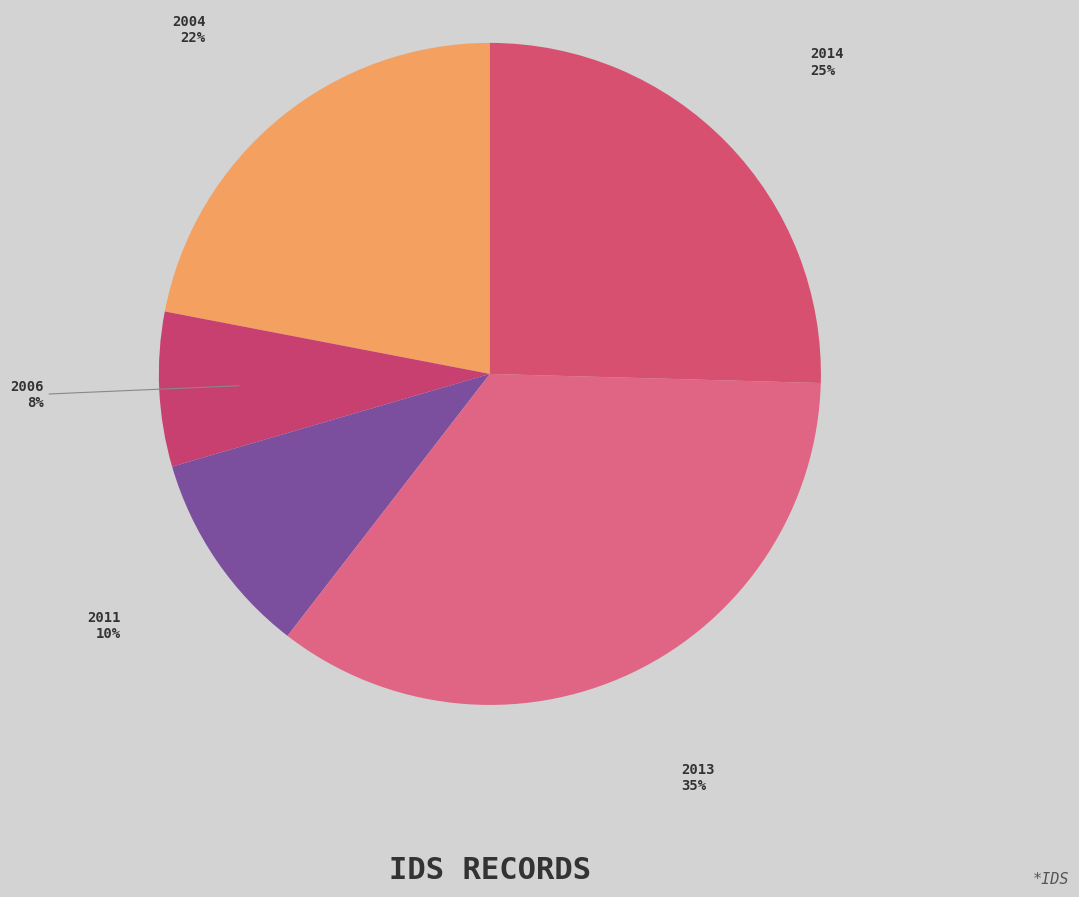

True or false: 2006 accounts for 8% of the total.

True